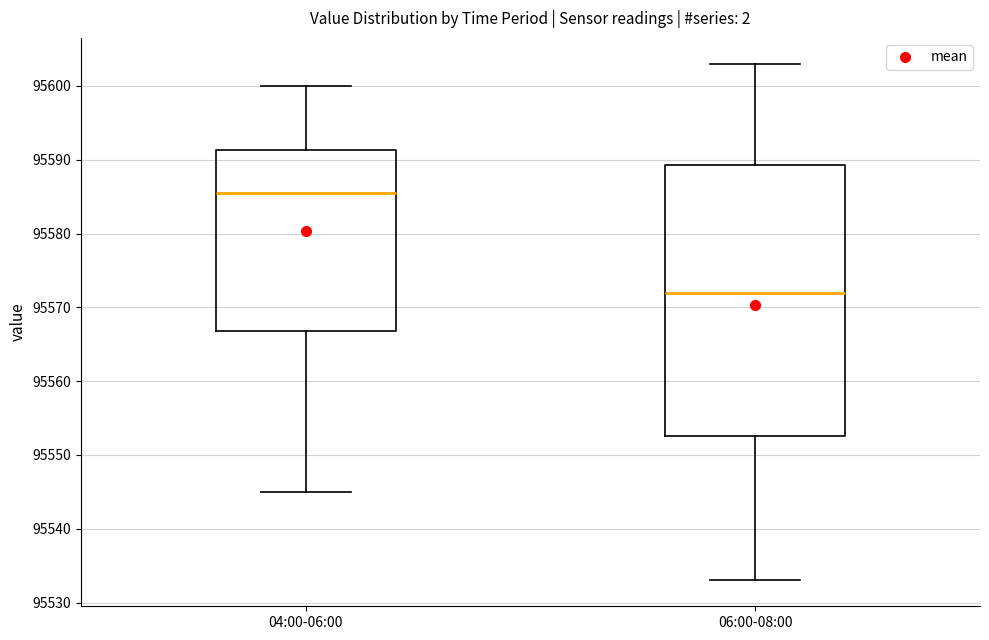

Where does the median line of the box for 06:00-08:00 sit on the y-axis? The values are not printed on the chart, so give them approximately, as read against the axis.

95572